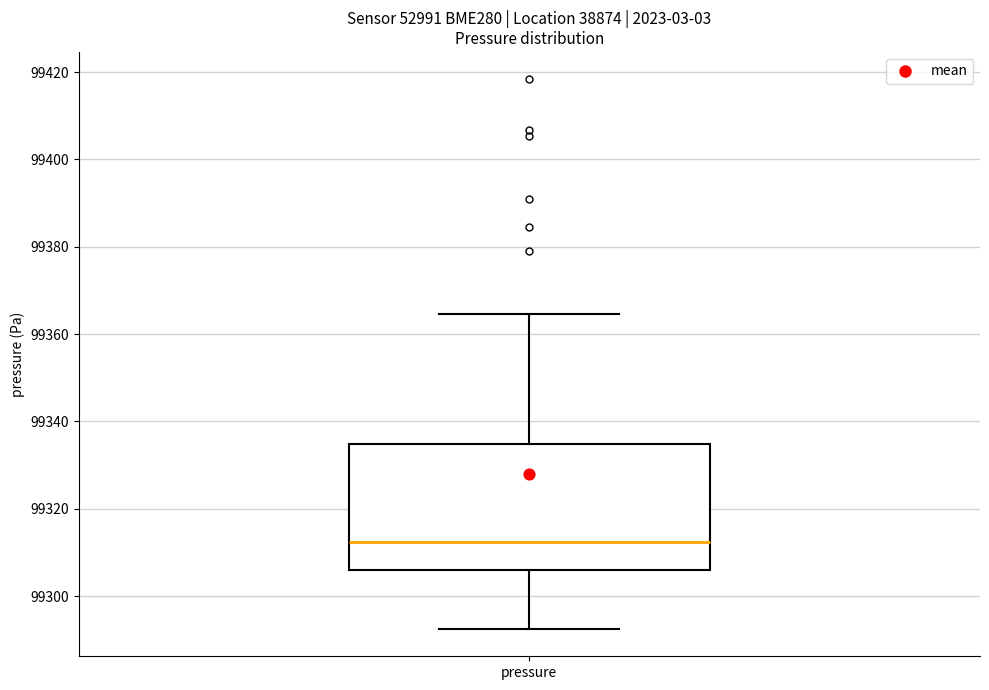

Transcribe this box plot: give where the median line is, the range the box spans, and where the two whiskers end, as read against the y-axis. The values are not printed on the chart, so give them approximately, as read against the axis.

median 99312, box 99306 to 99334, whiskers 99292 to 99364